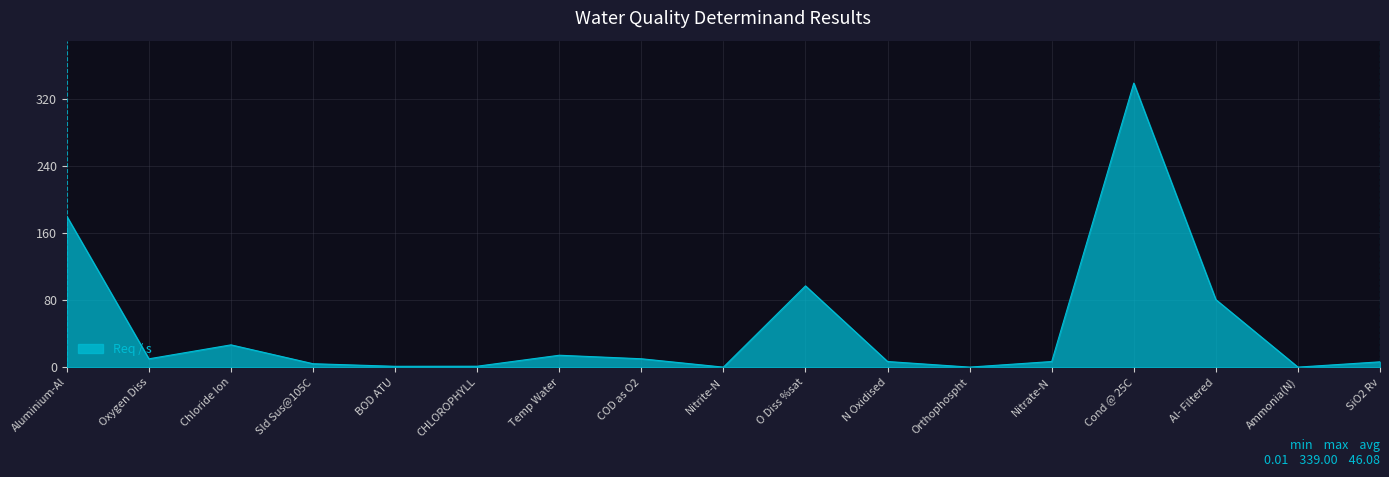

Read the value at Temp Water.

14.2